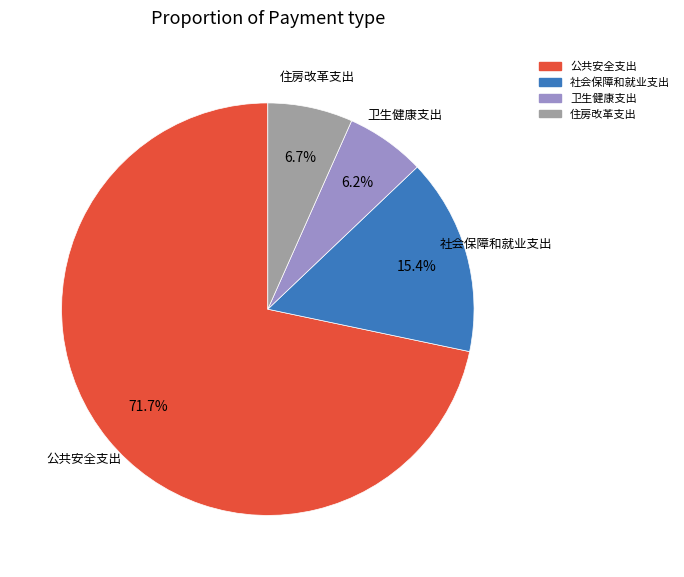

Is 公共安全支出 the majority of the pie?

Yes